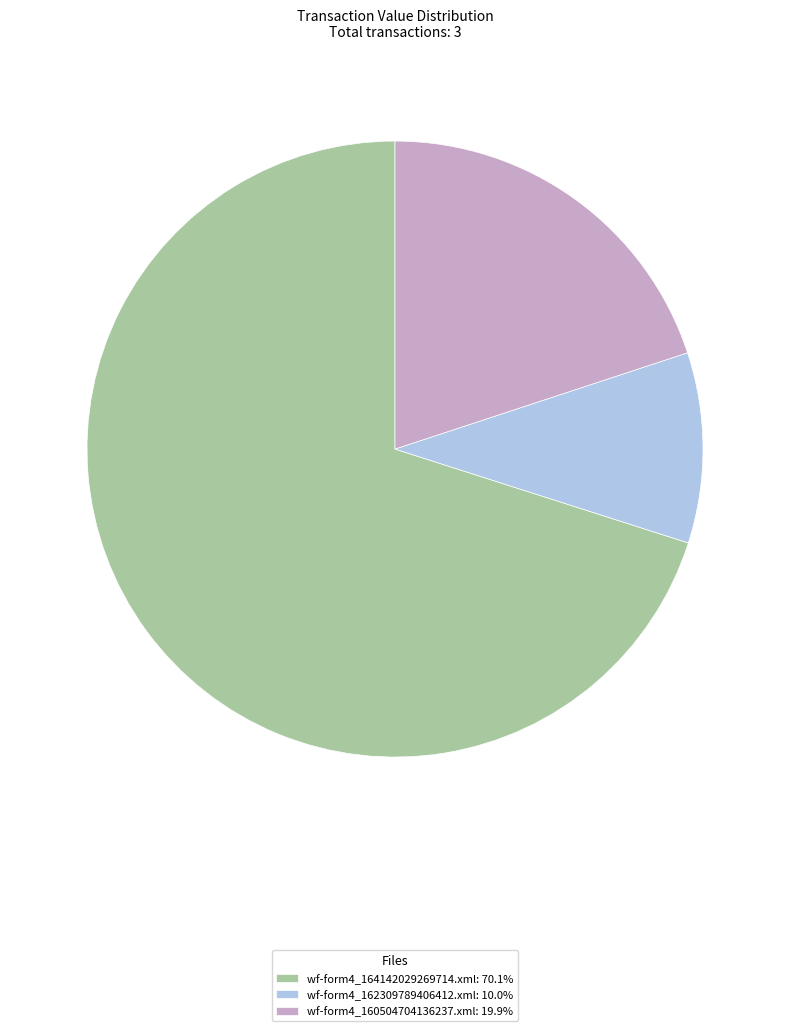

Do wf-form4_164142029269714.xml and wf-form4_162309789406412.xml together represent more than half of the pie?

Yes